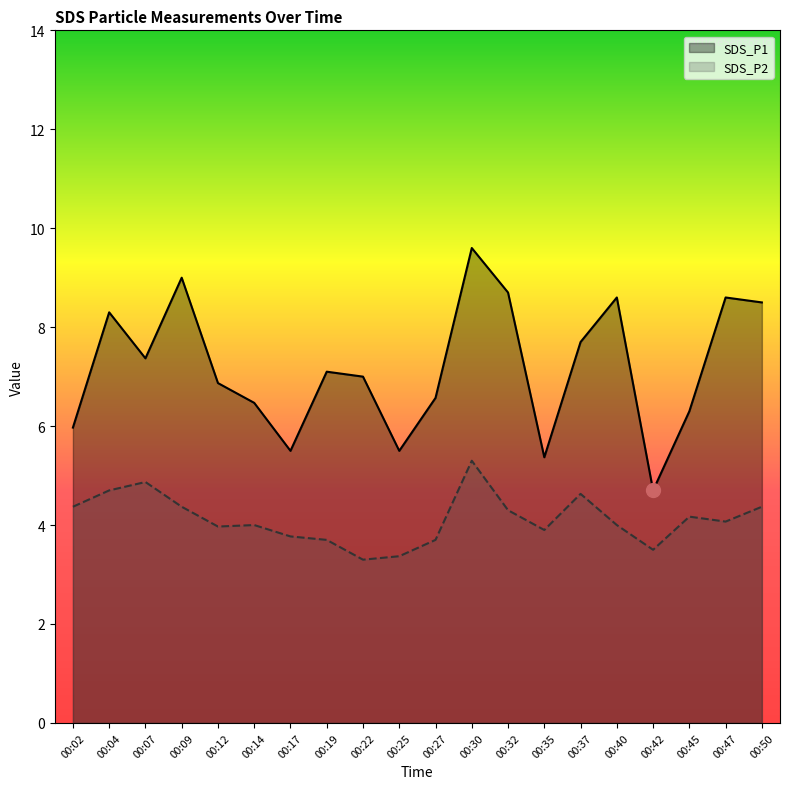

Which category has the highest value in the SDS_P2 series?

00:30